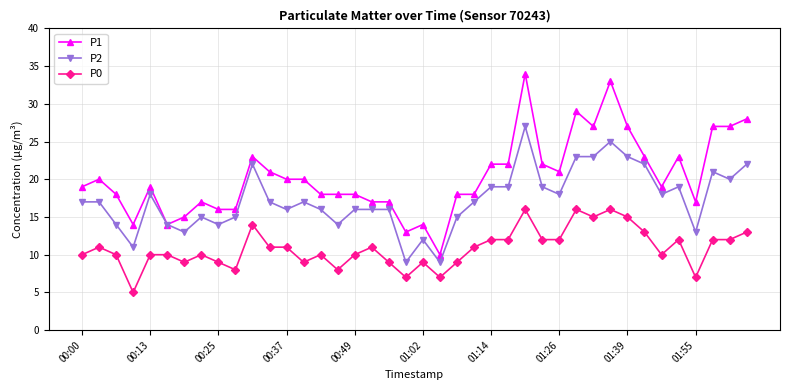

Which series has the widest spread of values?

P1